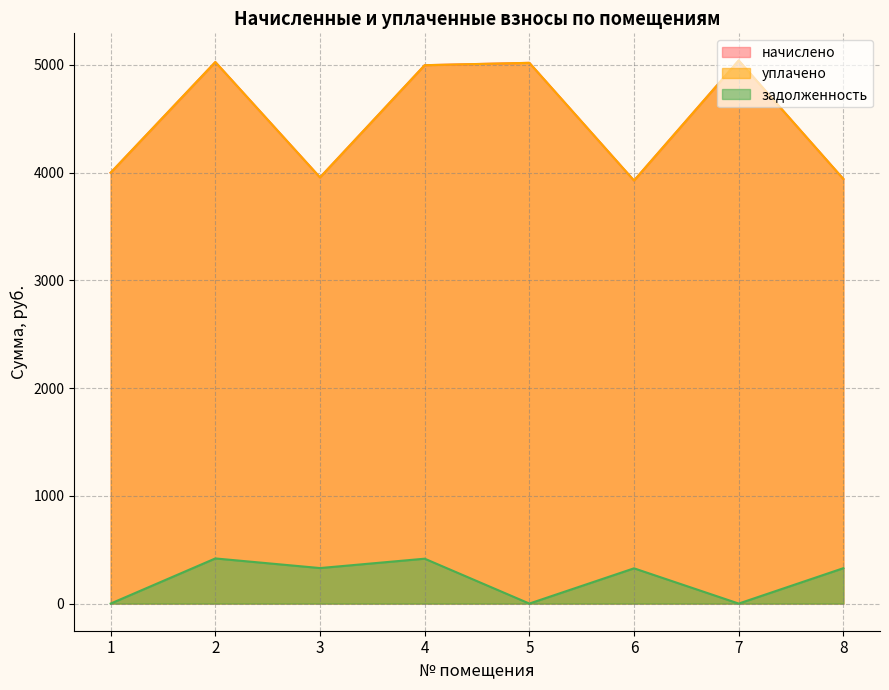

Is it true that начислено equals 7023.8 at 6?

False